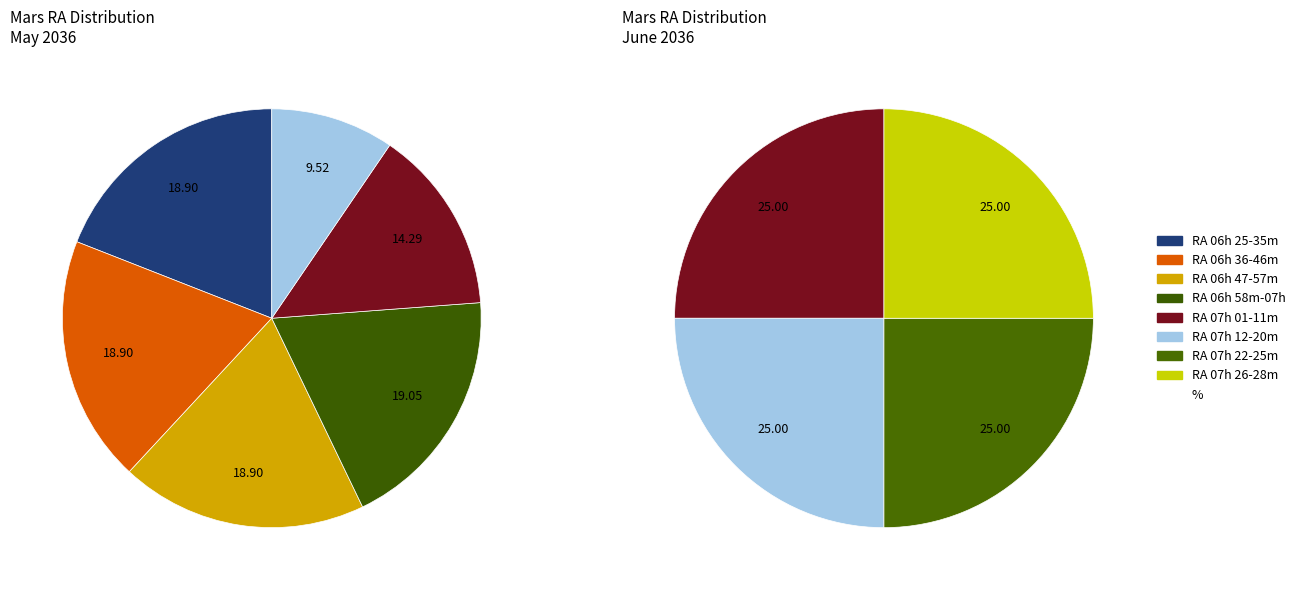

Does 08 represent more than half of the total?

No